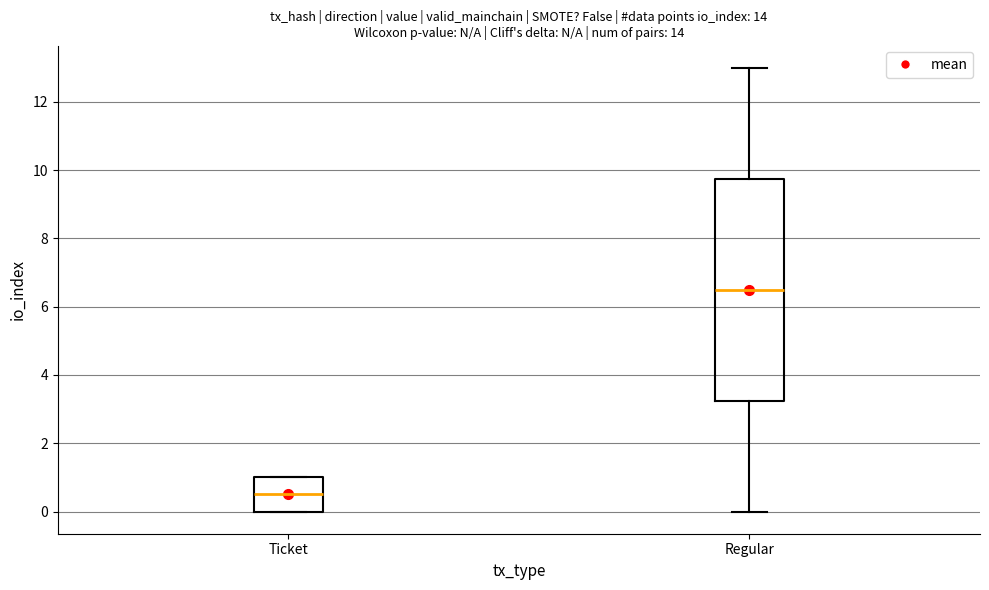

Reading left to right, read every box against the y-axis: the position of its median line, the range the box covers, and the ends of its whiskers. The values are not printed on the chart, so give them approximately, as read against the axis.

Ticket: median 0.6, box 0.0 to 1.0, whiskers 0.0 to 1.0
Regular: median 6.6, box 3.2 to 9.8, whiskers 0.0 to 13.0